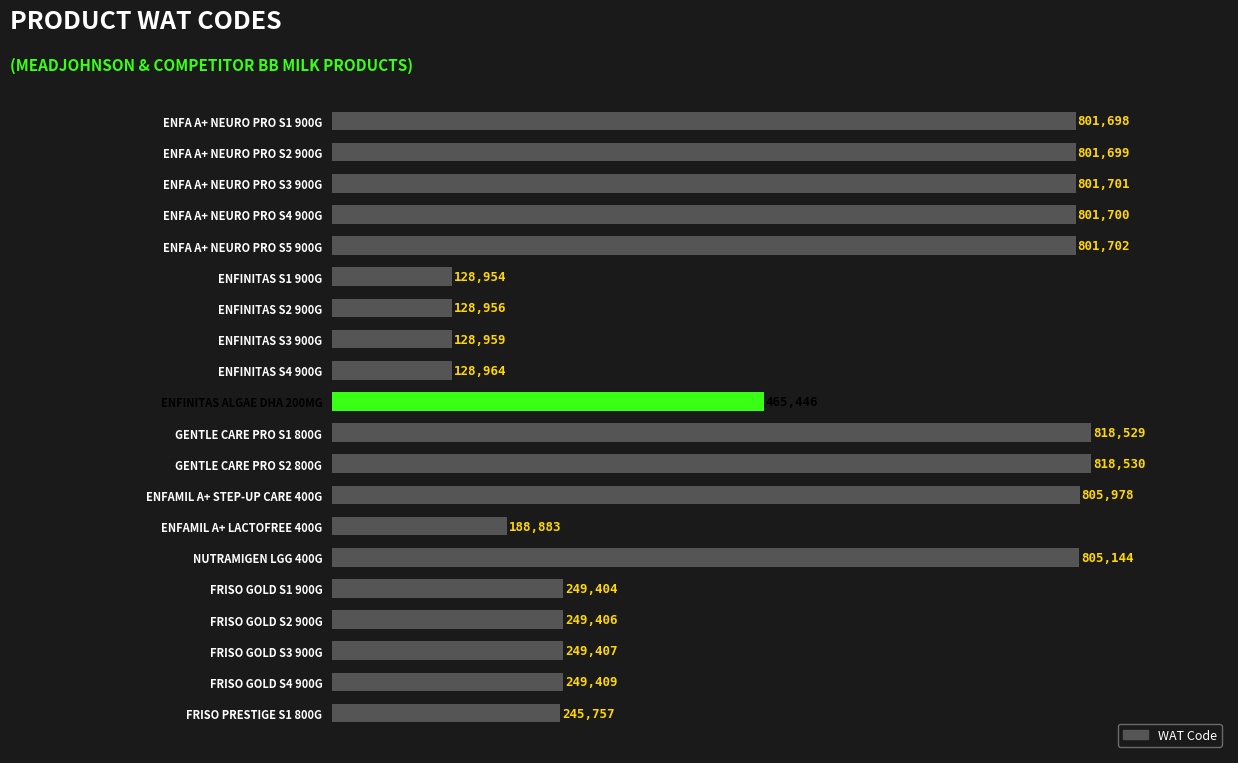

Which category has the lowest value across all series?

ENFINITAS S1 900G